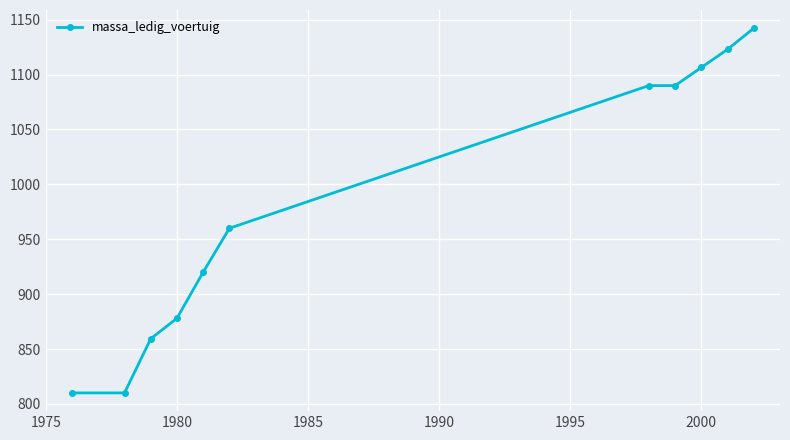

What is the minimum value shown in the chart?

810.0